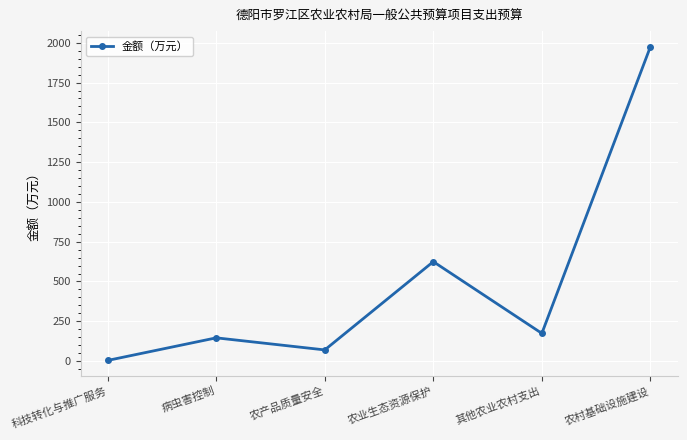

List the labels in order of value, largest first.

农村基础设施建设, 农业生态资源保护, 其他农业农村支出, 病虫害控制, 农产品质量安全, 科技转化与推广服务